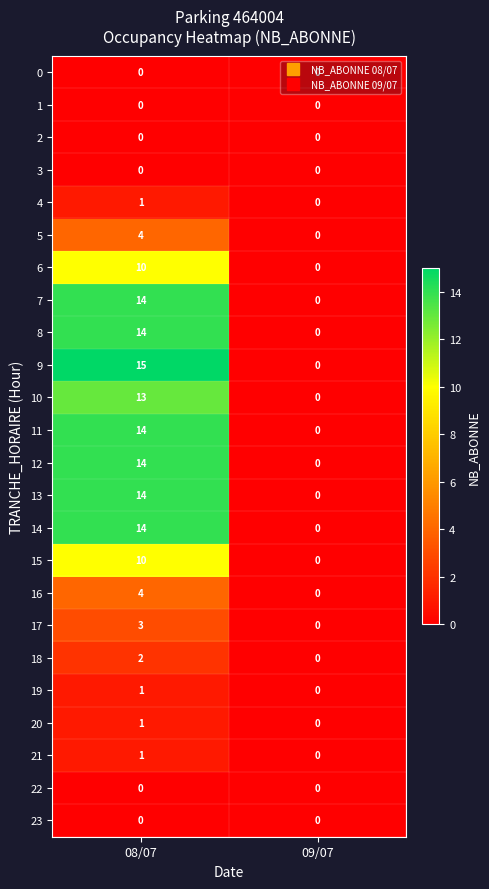

What is the sum of all 5 values?

4